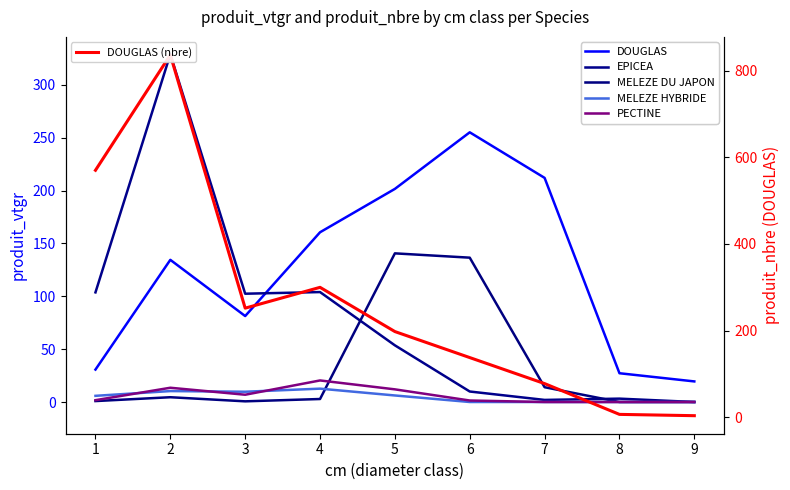

What is the difference between the maximum and minimum values in the DOUGLAS series?

235.6